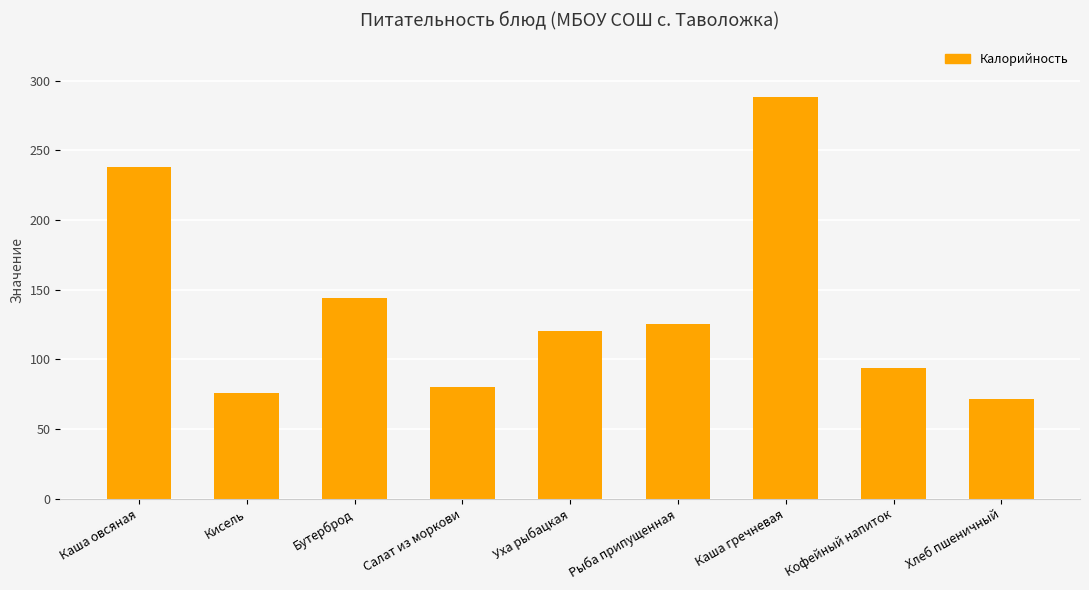

What is the ratio of the value at Кофейный напиток to the value at Хлеб пшеничный?

1.3